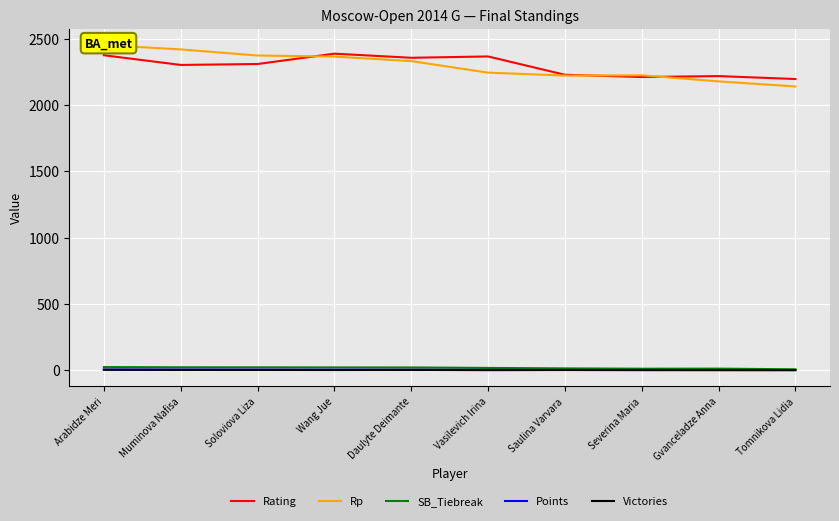

Reading left to right, extract all data points from this chart.

Rating: 2374.0	2301.0	2308.0	2386.0	2355.0	2365.0	2227.0	2210.0	2217.0	2195.0
Rp: 2451.0	2418.0	2372.0	2364.0	2330.0	2243.0	2221.0	2223.0	2177.0	2139.0
SB_Tiebreak: 25.2	23.5	23.2	22.5	22.2	18.8	15.2	12.8	13.5	8.5
Points: 6.5	6.0	5.5	5.5	5.0	4.0	3.5	3.5	3.0	2.5
Victories: 5.0	4.0	4.0	3.0	4.0	2.0	3.0	2.0	2.0	2.0